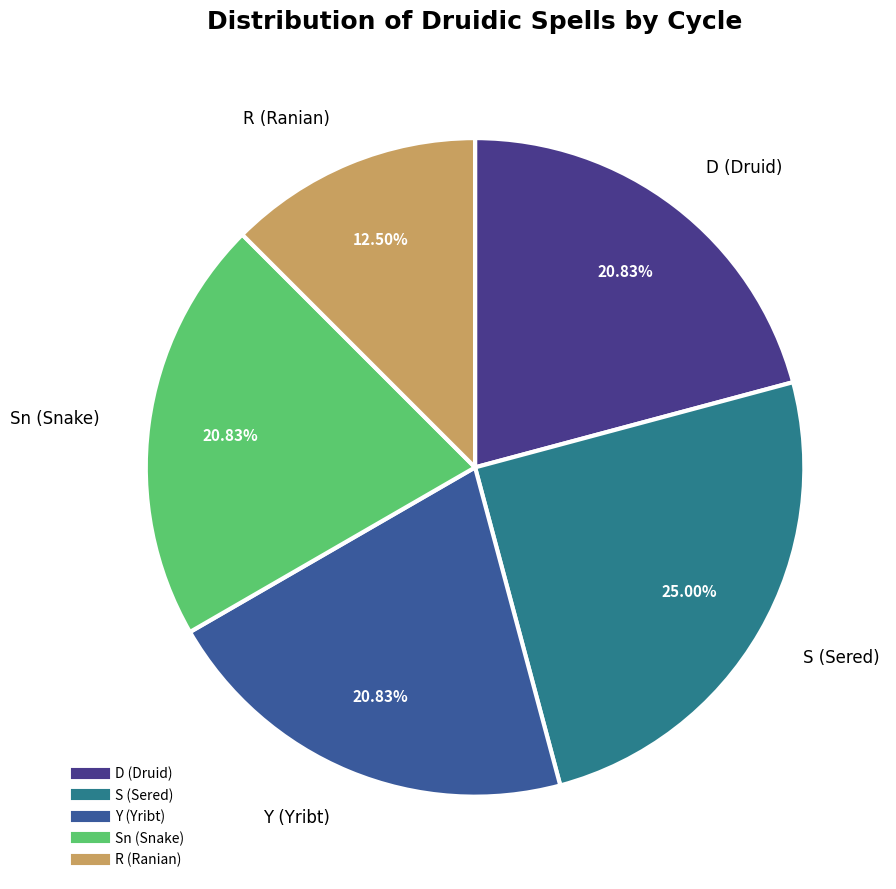

How many slices are in this pie chart?

5